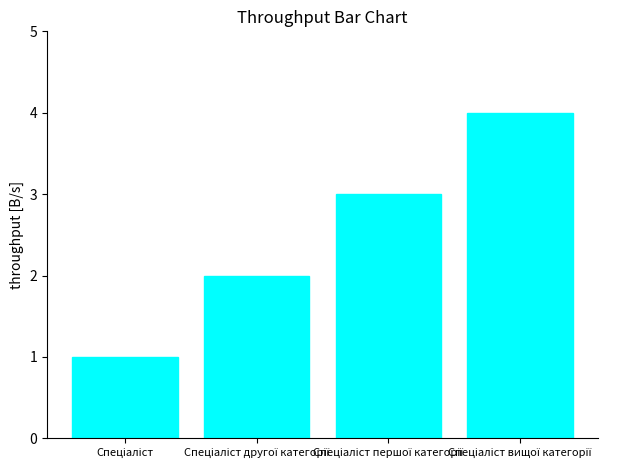

How many bars are there in total?

4